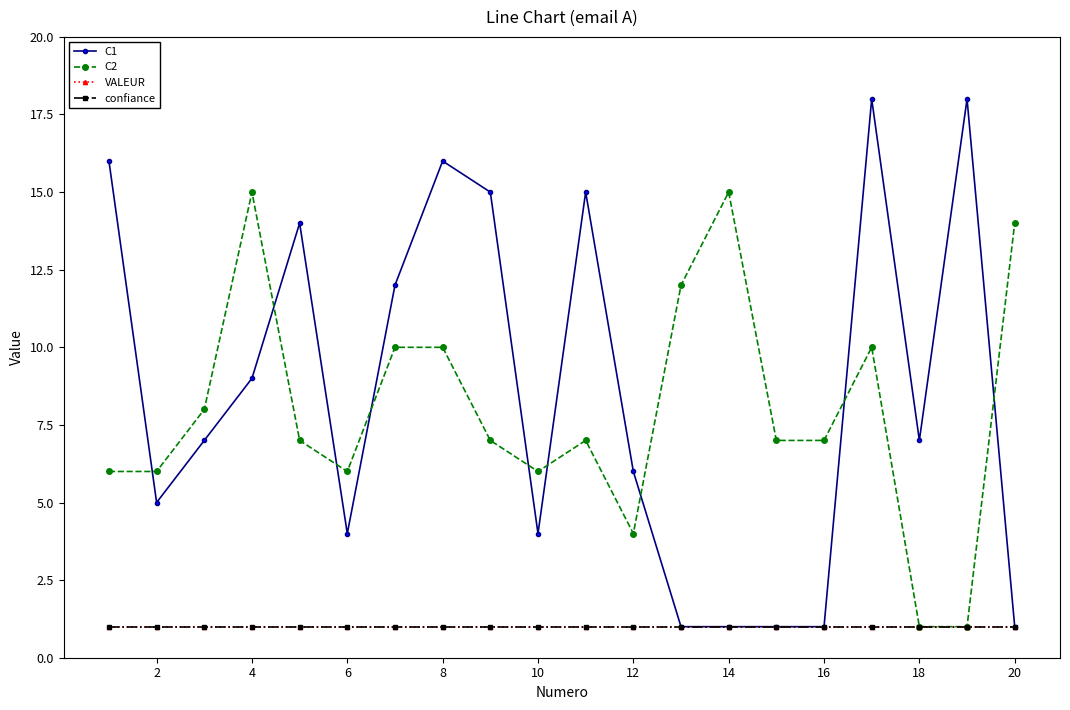

Which category has the lowest value across all series?

12